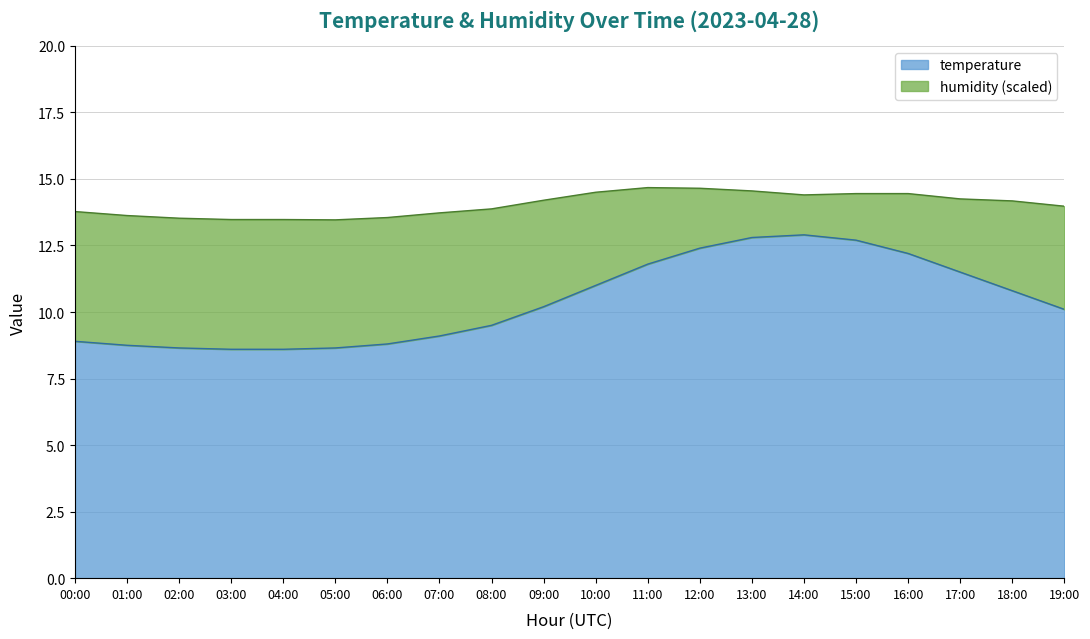

At which label does the data first exceed 10?

09:00